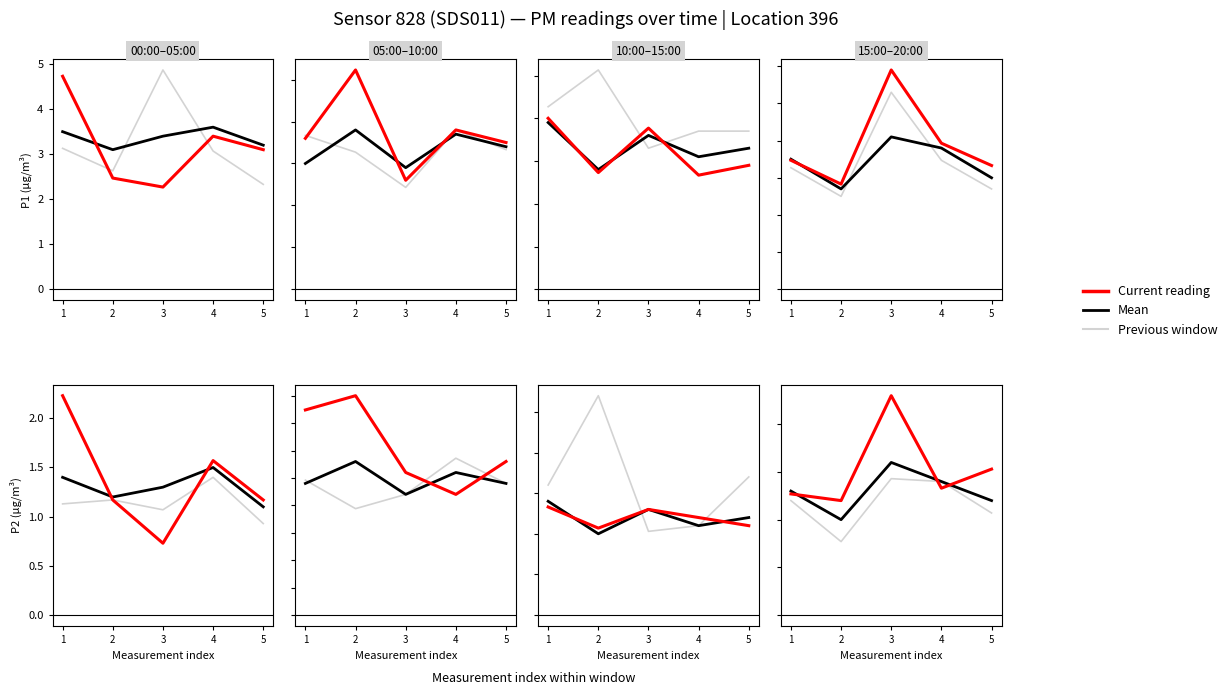

Is it true that Current reading equals 0.3 at 4?

False